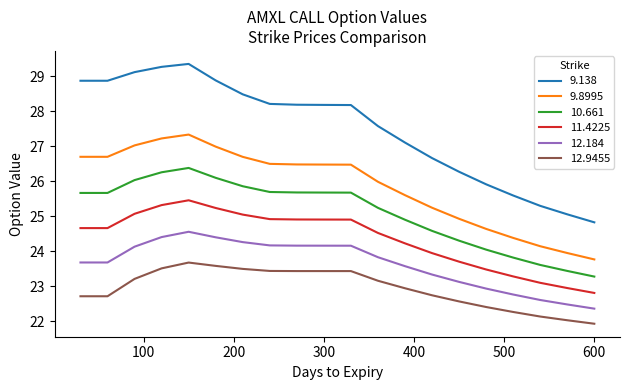

What is the greatest value displayed?

29.3